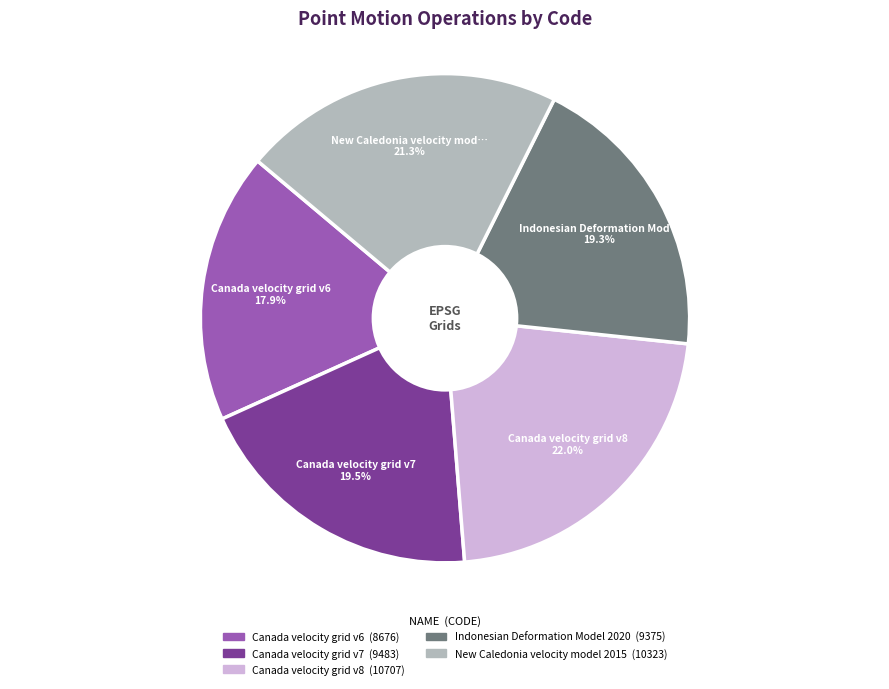

How many segments does this pie chart have?

5